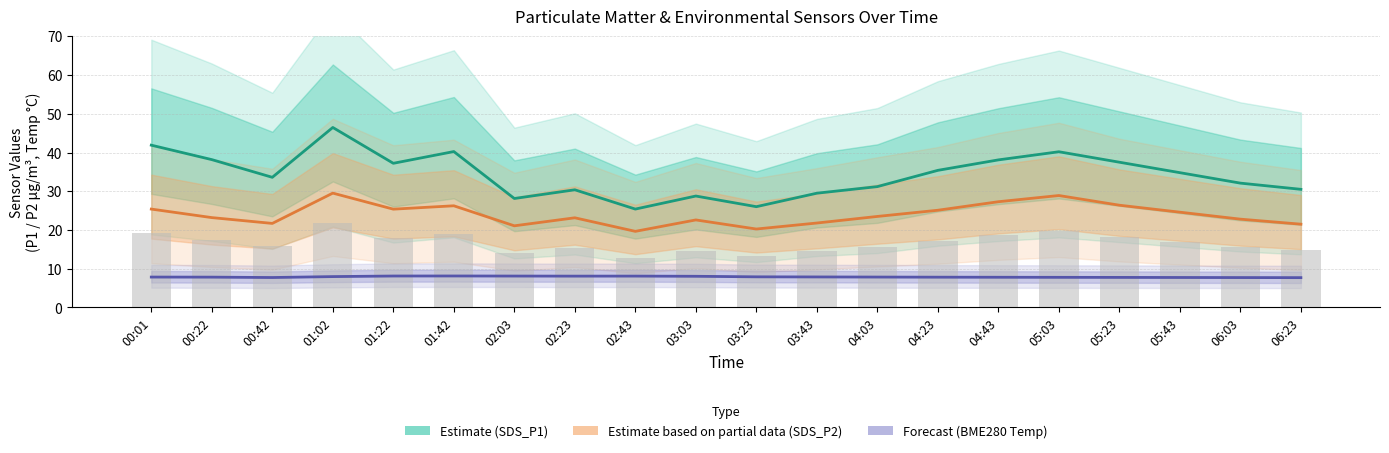

Are the bars horizontal?

No